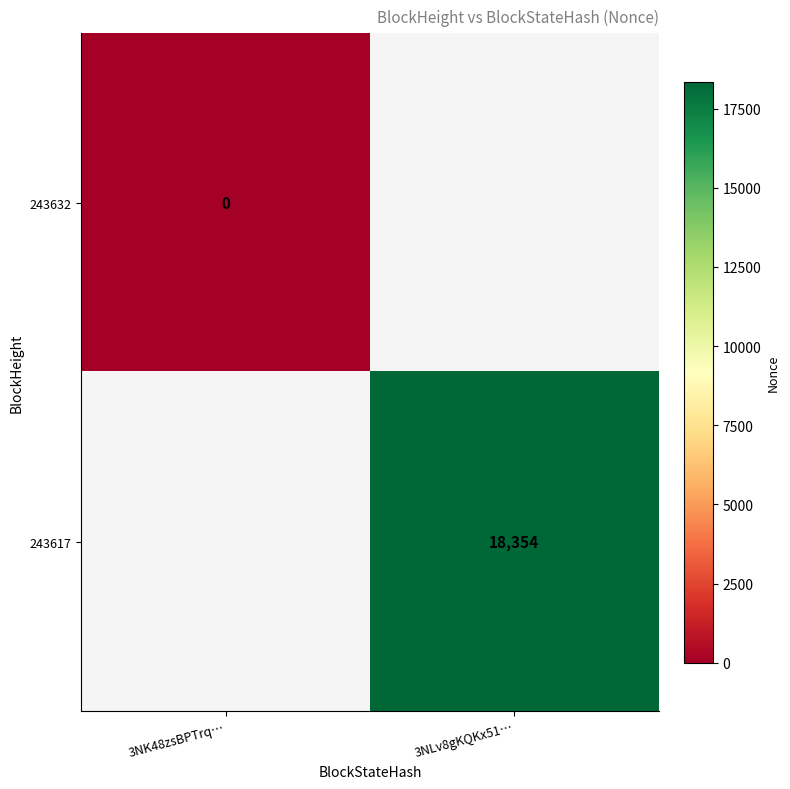

At how many categories does at least one series exceed 5445?

1